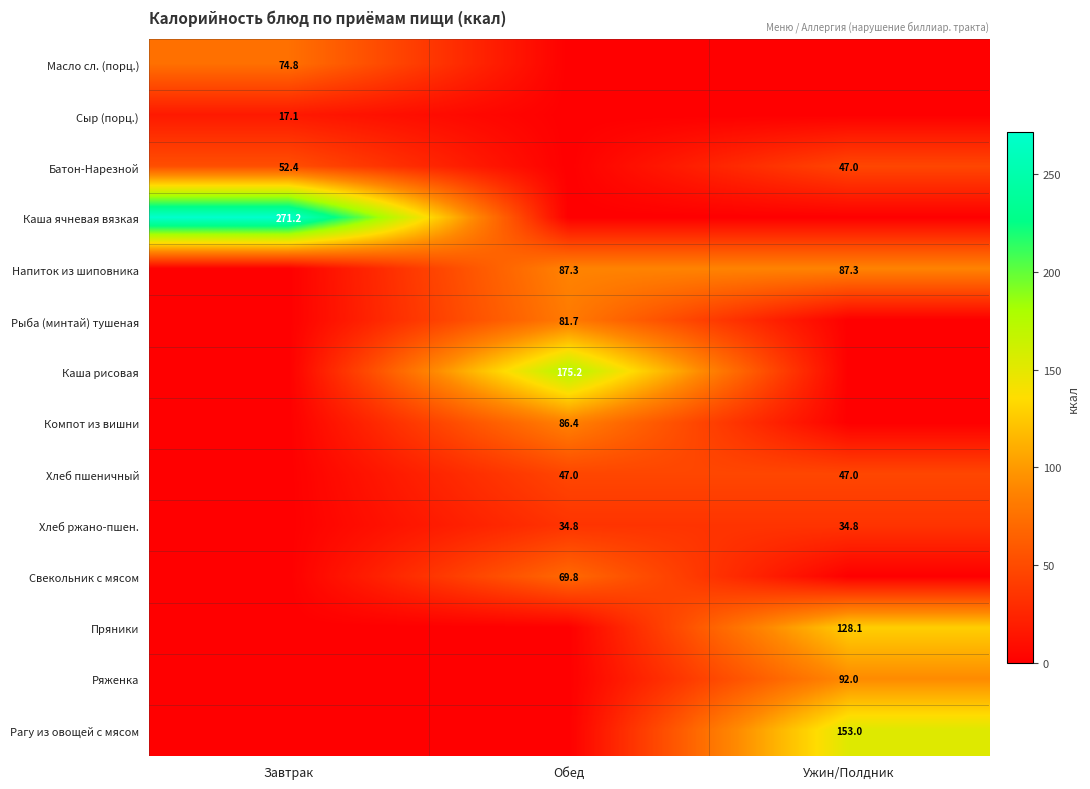

The value of Батон-Нарезной at Ужин/Полдник is 47.0. True or false?

True